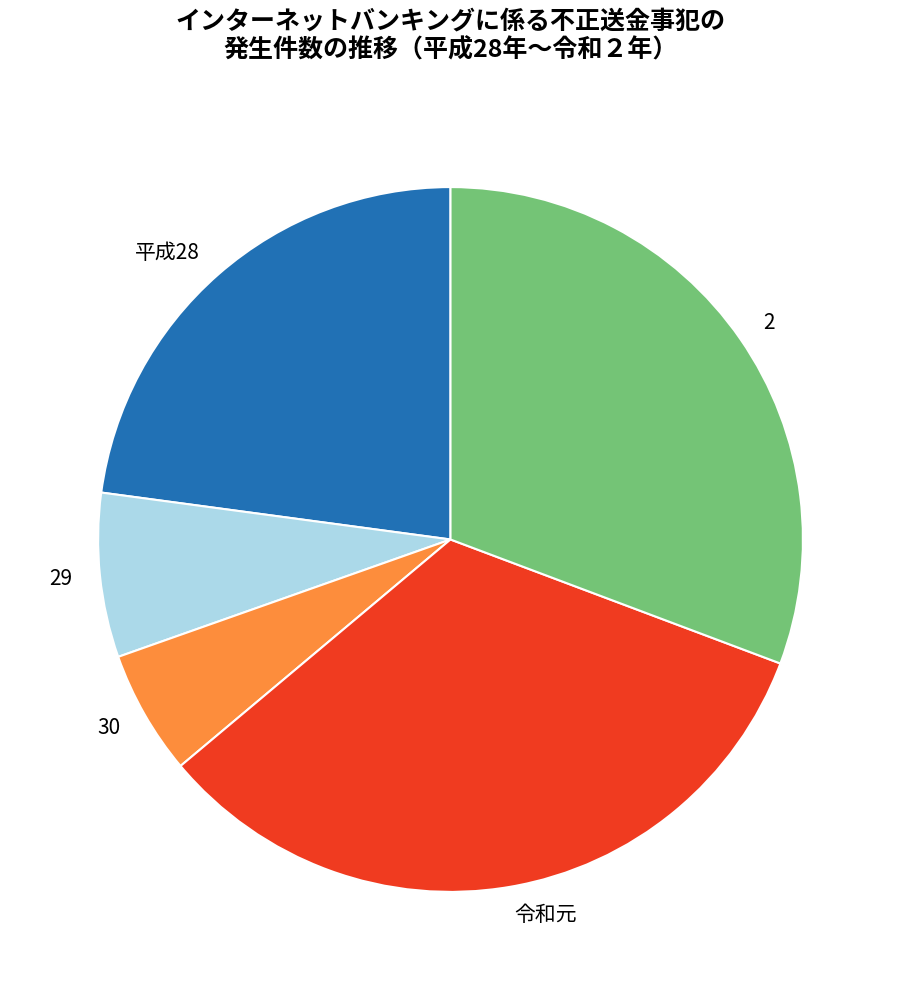

Does 2 account for over 50% of the chart?

No